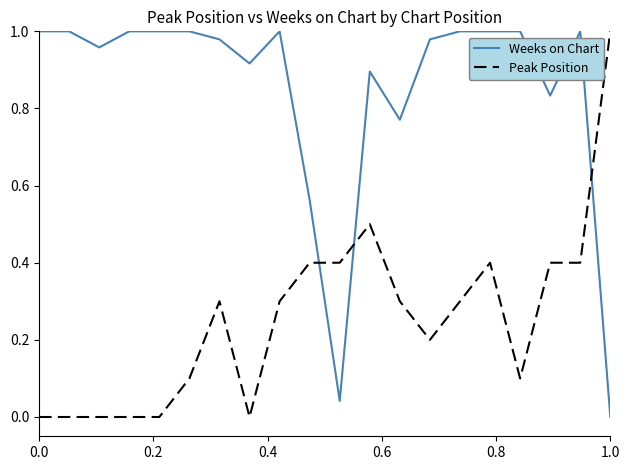

Which series ends up on top after the final intersection of Weeks on Chart and Peak Position?

Peak Position